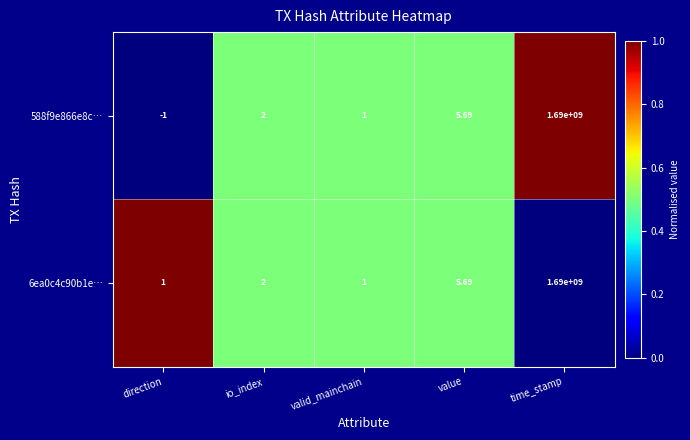

At which label does 6ea0c4c90b1e… reach its peak?

time_stamp